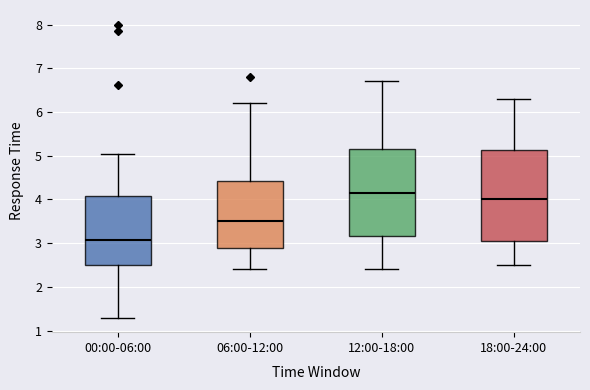

Which box's median line is the lowest?

00:00-06:00